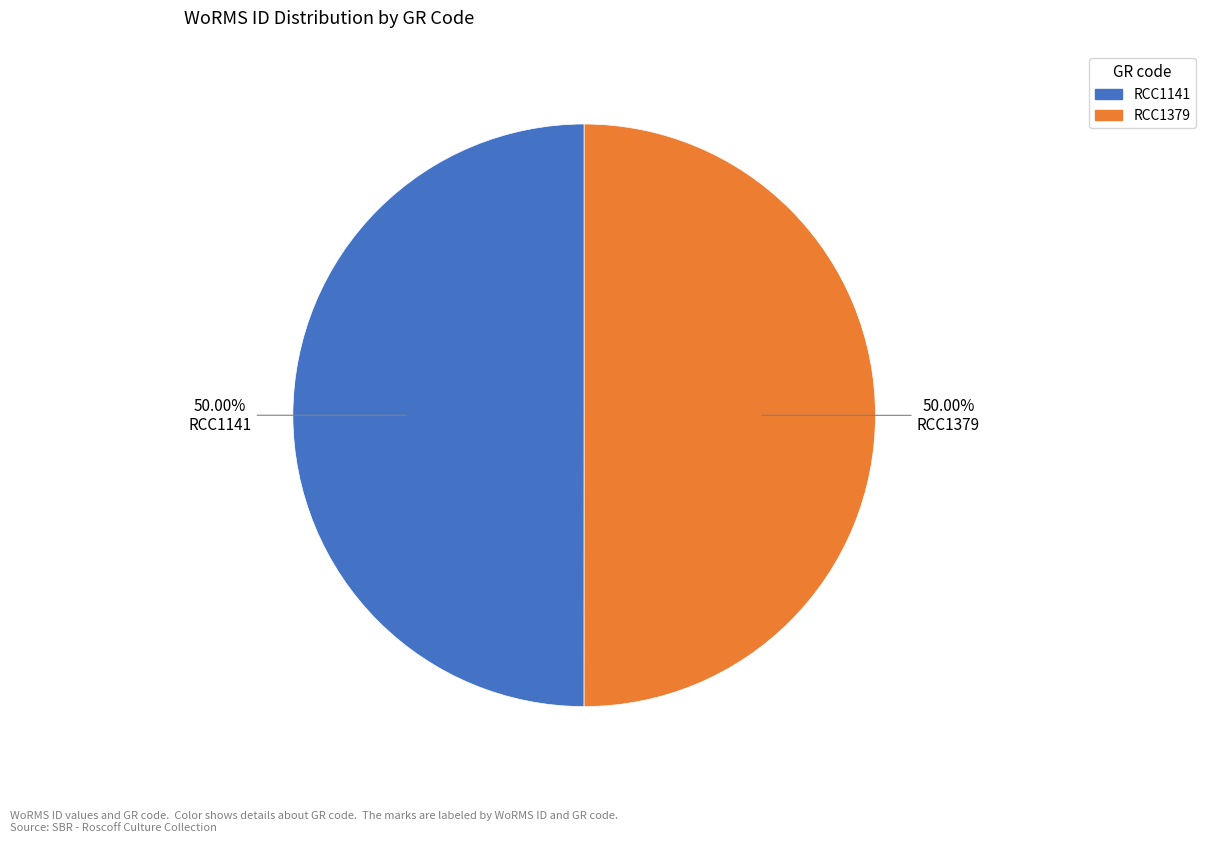

The RCC1141 slice represents 50% of the pie. True or false?

True